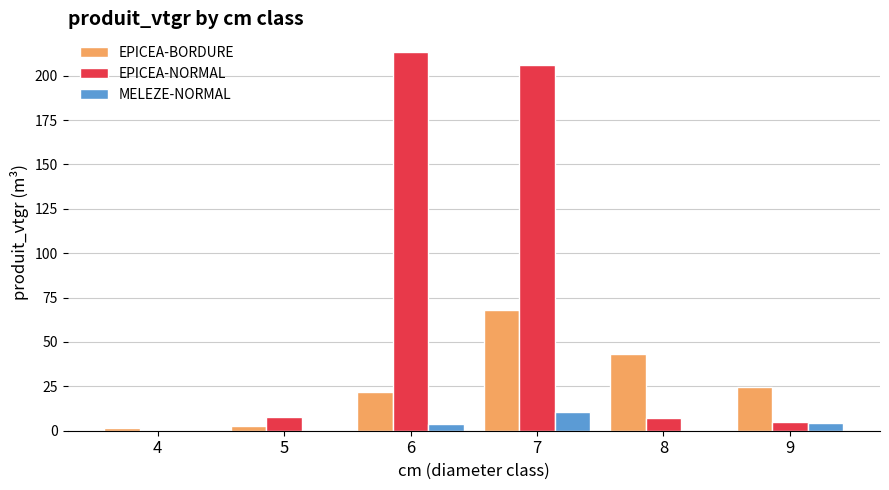

What is the sum of all EPICEA-NORMAL values?

438.6